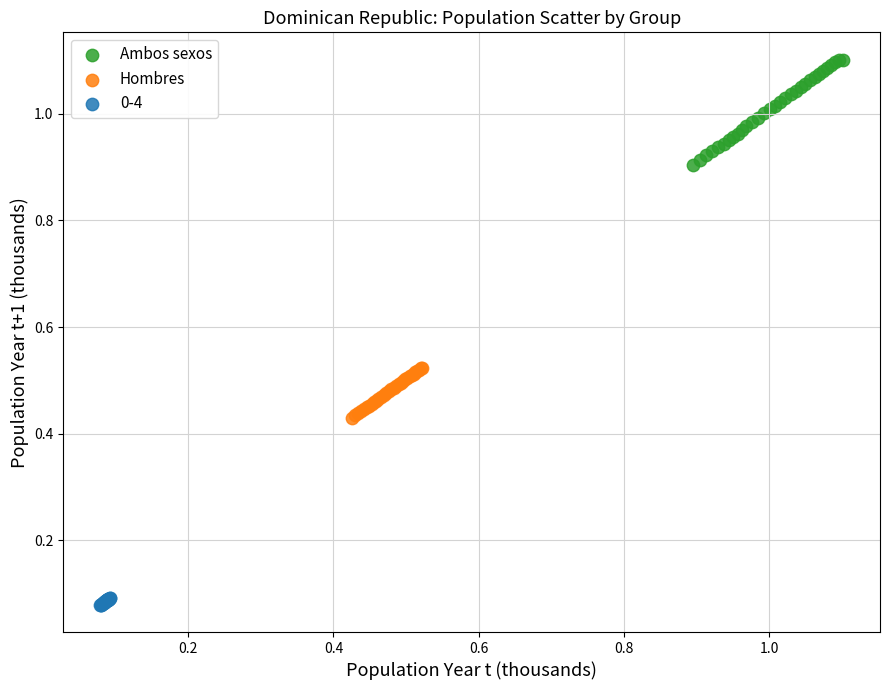

Which series contains the highest Y value?

Ambos sexos